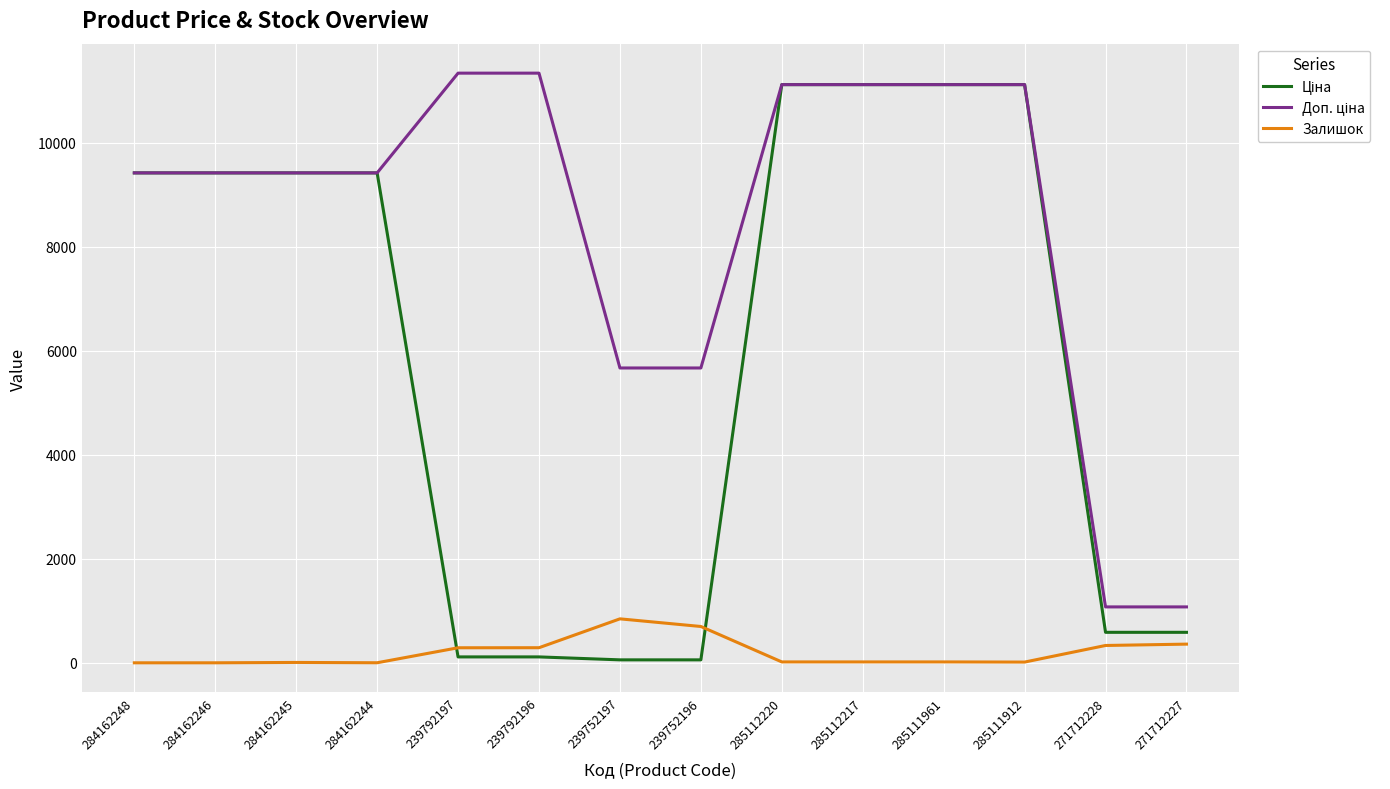

At which label does Залишок first exceed 17?

239792197